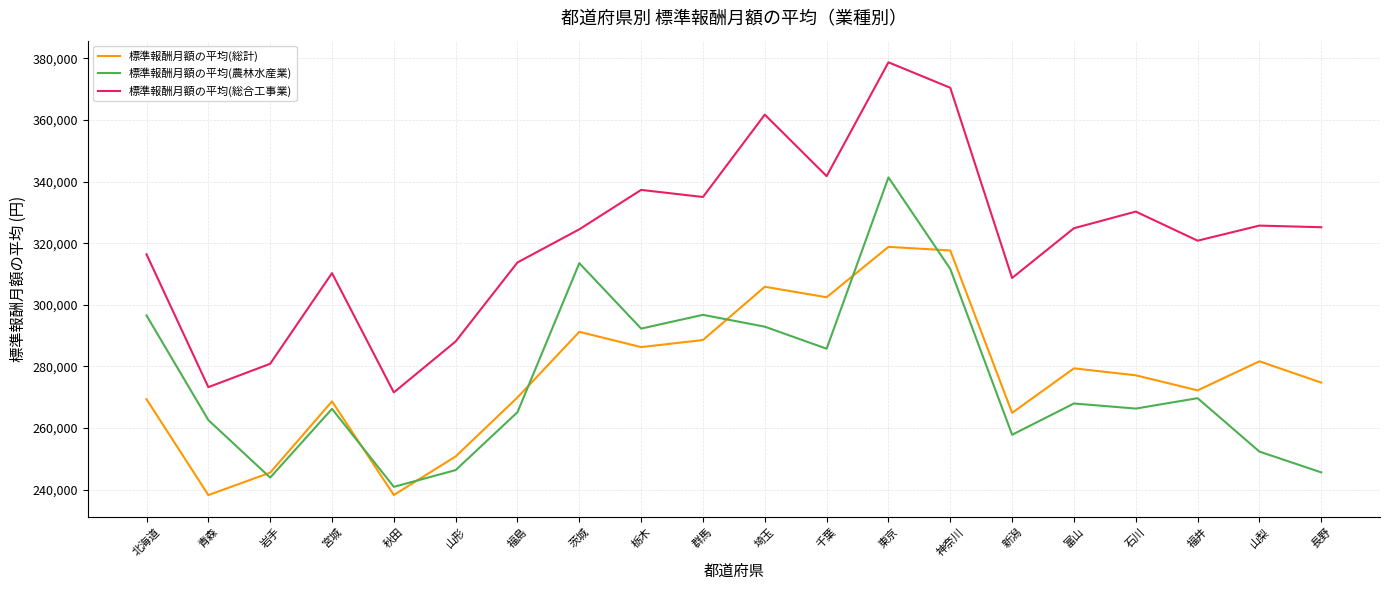

What is the difference between the maximum and minimum values in the 標準報酬月額の平均(農林水産業) series?

100487.9